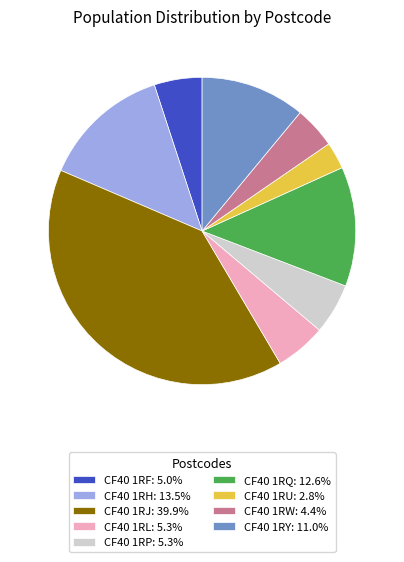

Which slice is the smallest?

CF40 1RU